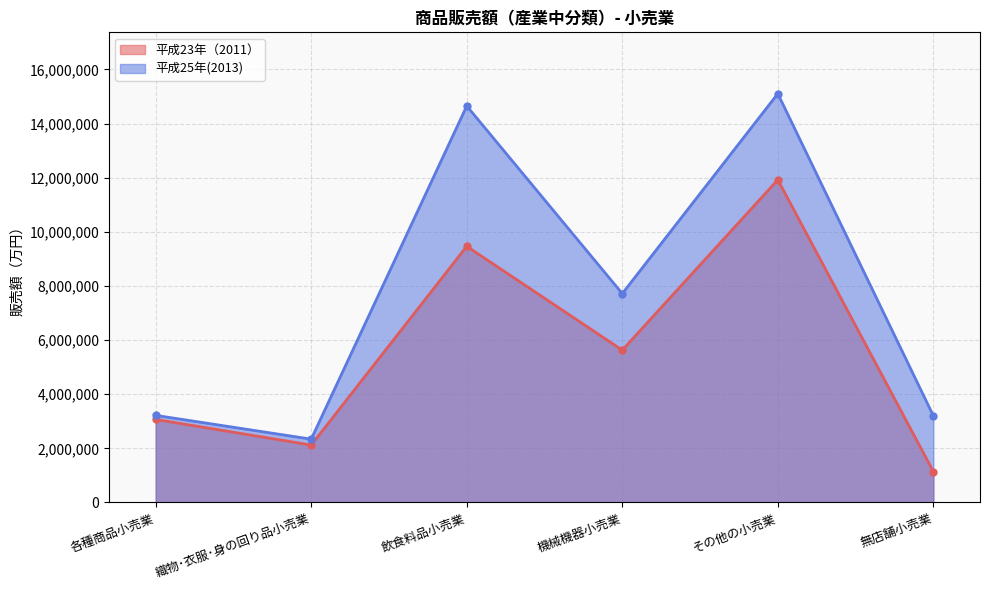

Is it true that 平成23年（2011） equals 5576903 at その他の小売業?

False